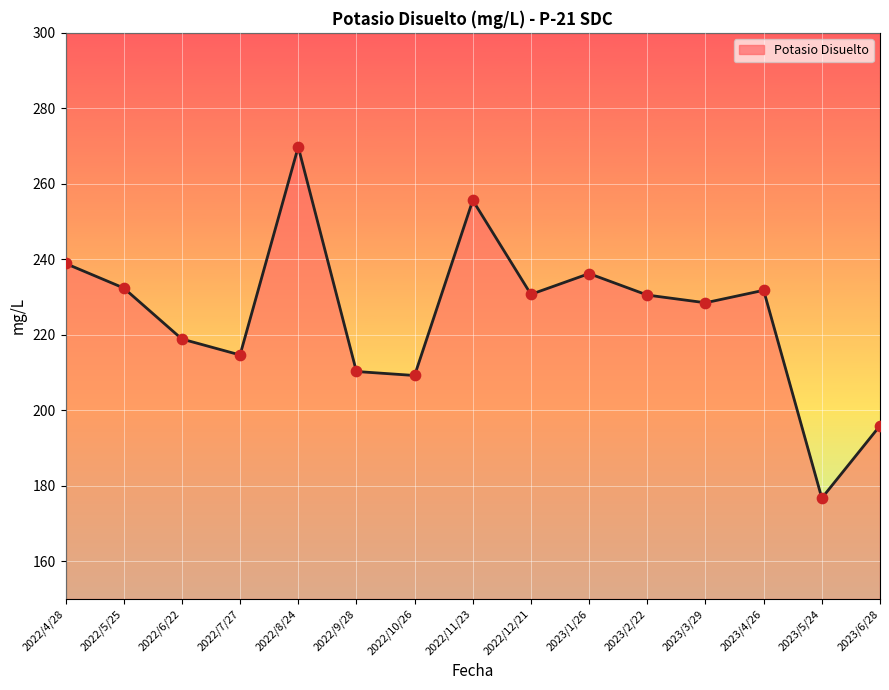

What is the ratio of the value at 2023/2/22 to the value at 2022/4/28?

1.0